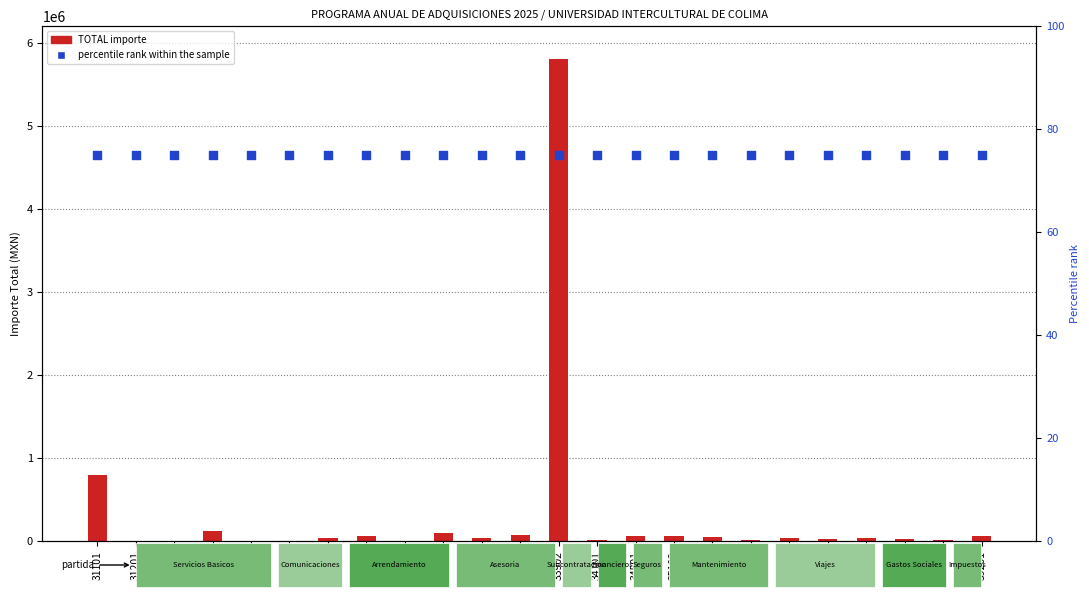

At which category is the sum across all series the highest?

33902